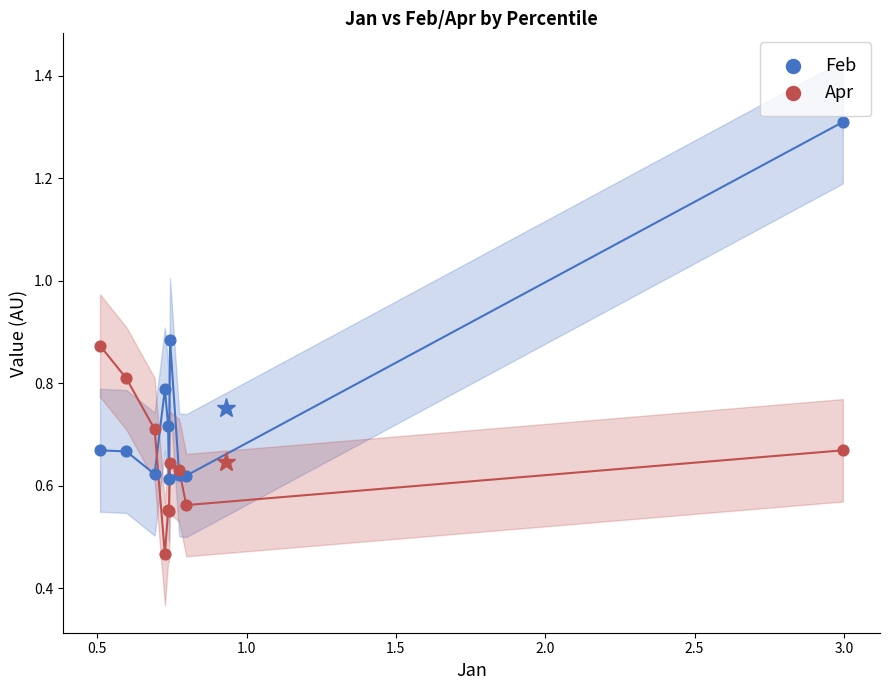

Which series reaches the maximum Y coordinate?

Feb